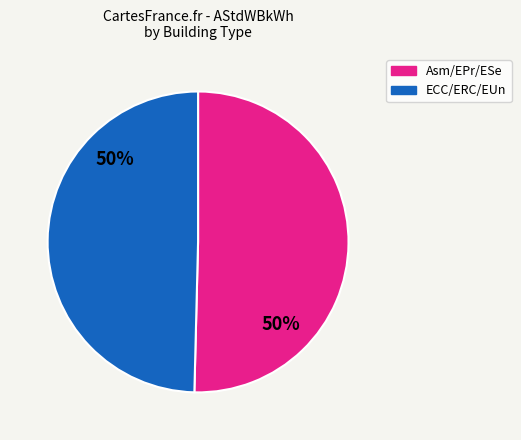

To the nearest percent, what is the average slice percentage?

50%